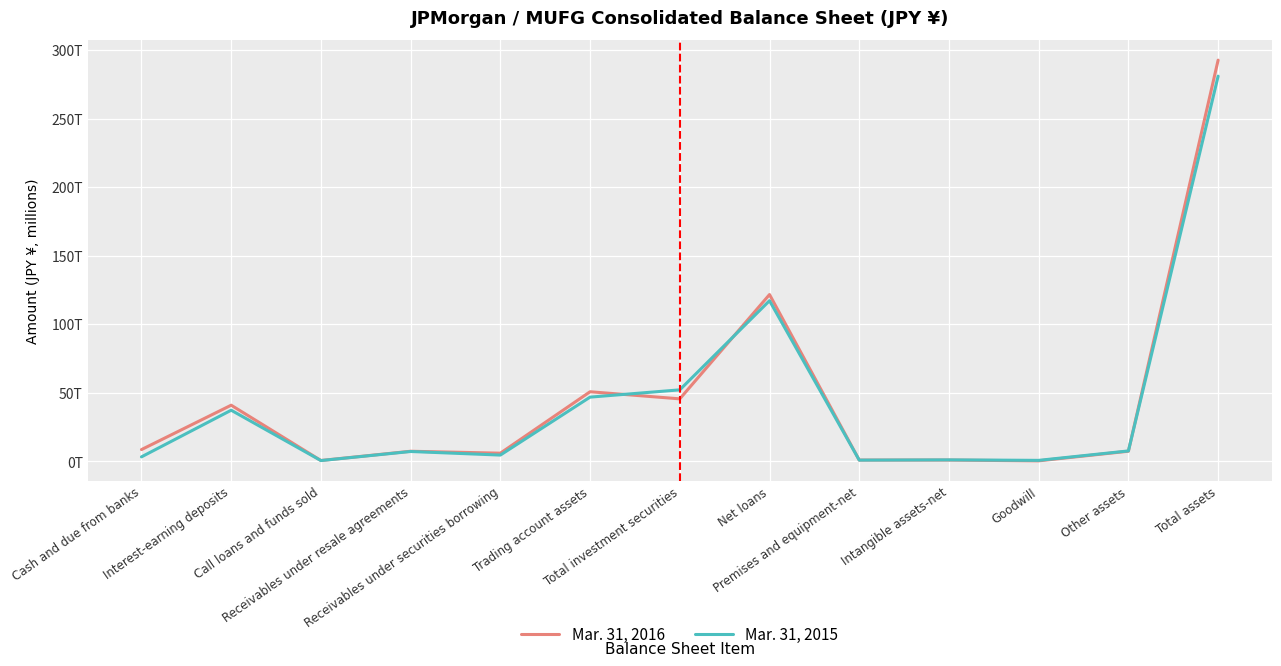

How many data points in Mar. 31, 2016 are above 7467535?

6